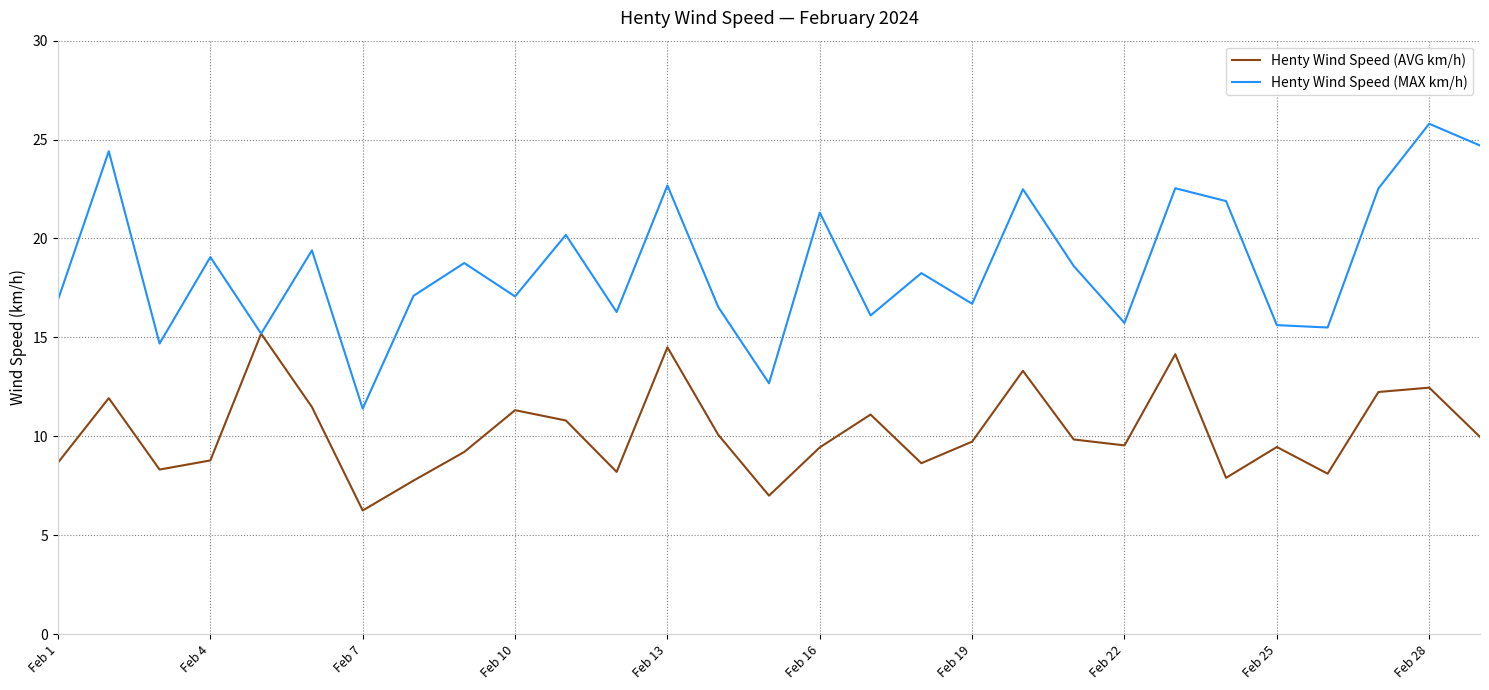

What is the maximum value for Henty Wind Speed (MAX km/h)?

25.8